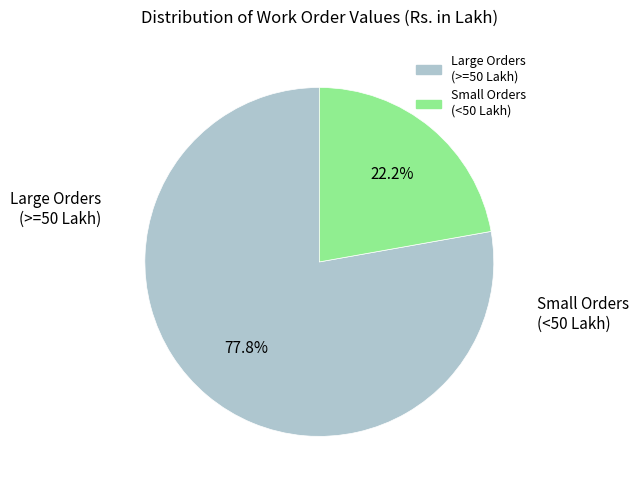

Is there a majority slice in this chart?

Yes